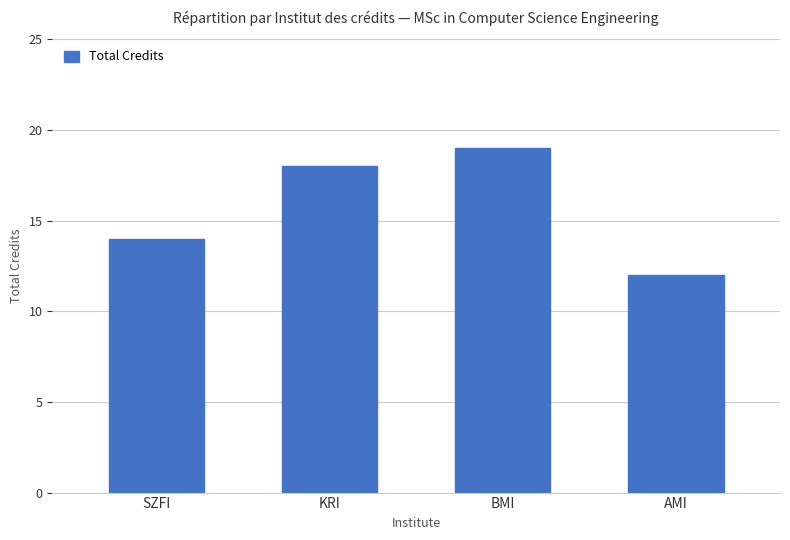

The value at KRI is 9. True or false?

False